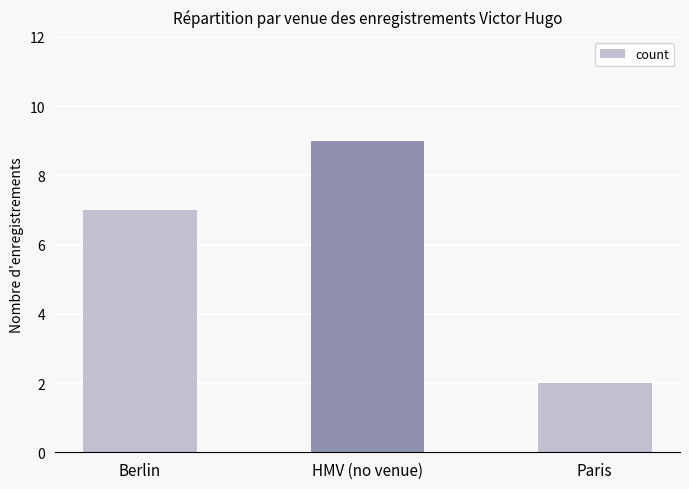

Reading left to right, transcribe all the data shown in this chart.

Berlin=7	HMV (no venue)=9	Paris=2